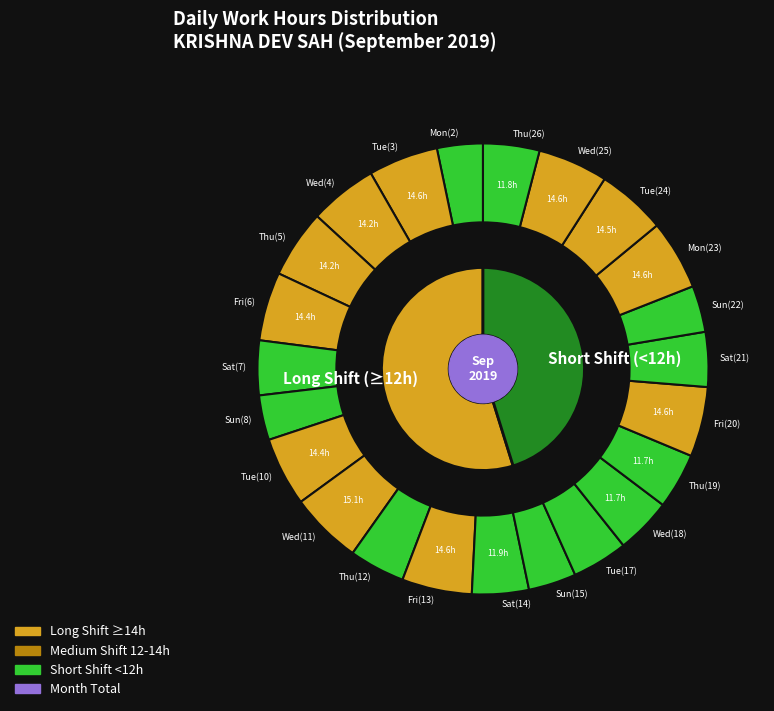

Approximately how many times larger is the value at Tue(10) compared to Mon(2)?

1.5